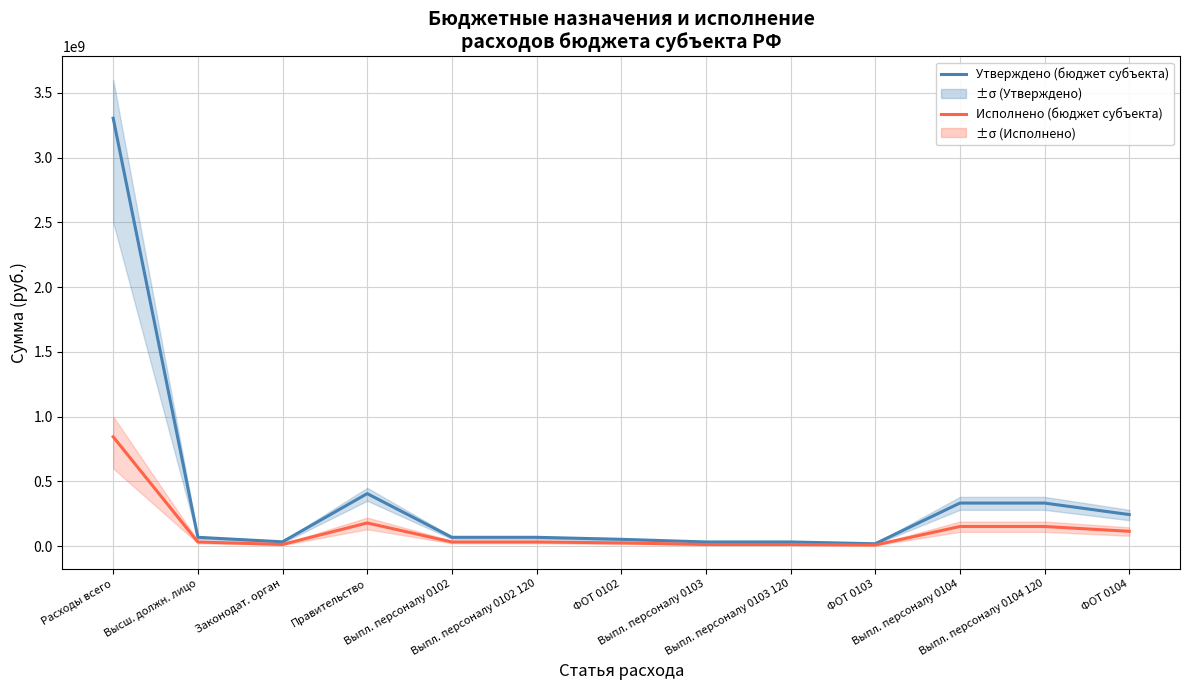

What is the difference between the maximum and minimum values in the Исполнено (бюджет субъекта) series?

835565944.4